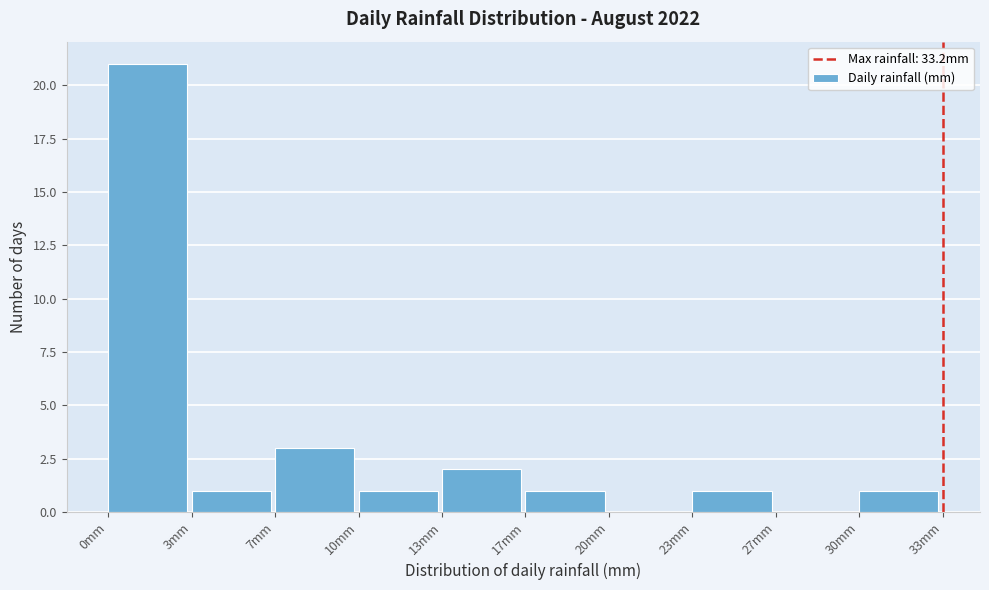

Reading right to left, extract all data points from this chart.

30mm=1	27mm=0	23mm=1	20mm=0	17mm=1	13mm=2	10mm=1	7mm=3	3mm=1	0mm=21